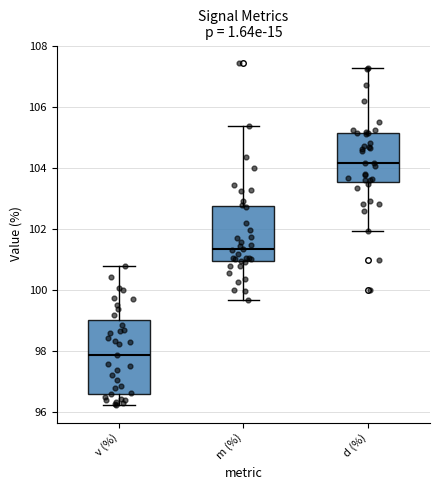

Which box has the highest median line?

d (%)